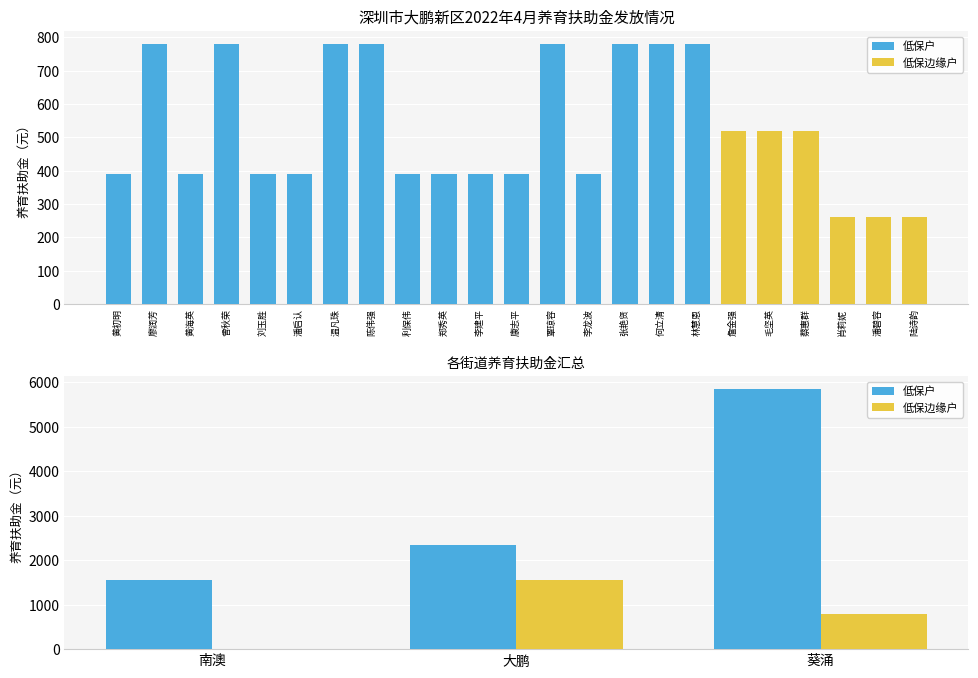

At how many categories does at least one series exceed 3223?

1